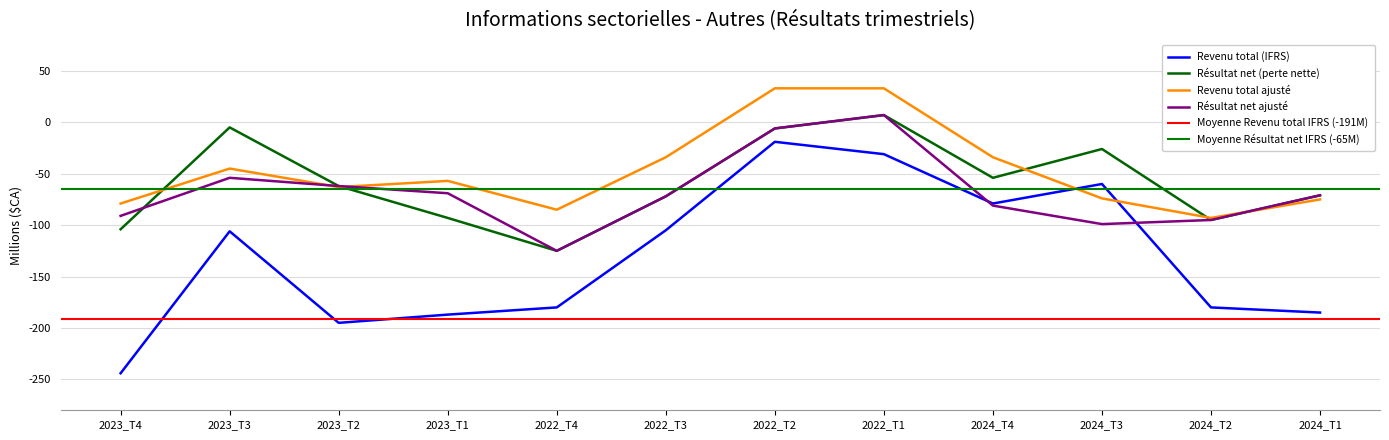

Rank the series at 2022_T1 from highest to lowest value.

Revenu total ajusté, Résultat net (perte nette), Résultat net ajusté, Revenu total (IFRS)